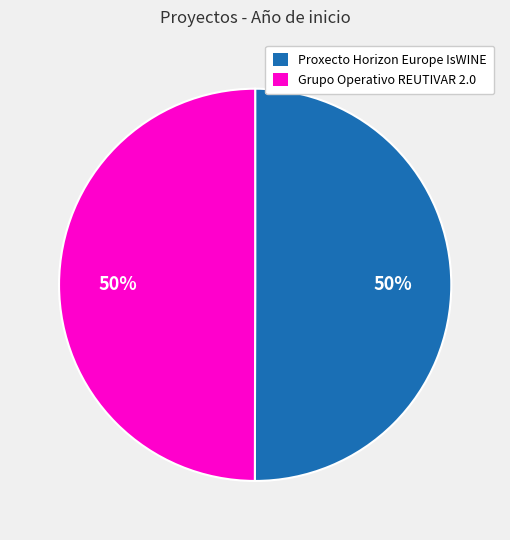

What percentage is the Proxecto Horizon Europe IsWINE slice, to the nearest percent?

50%